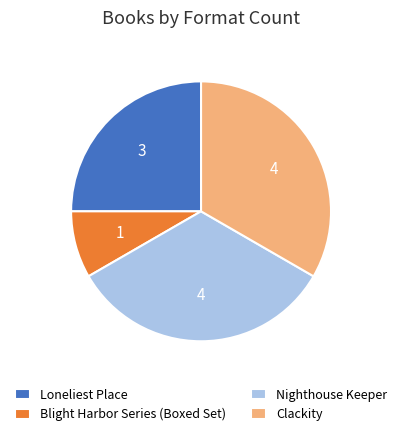

Which slice is the smallest?

Blight Harbor Series (Boxed Set)